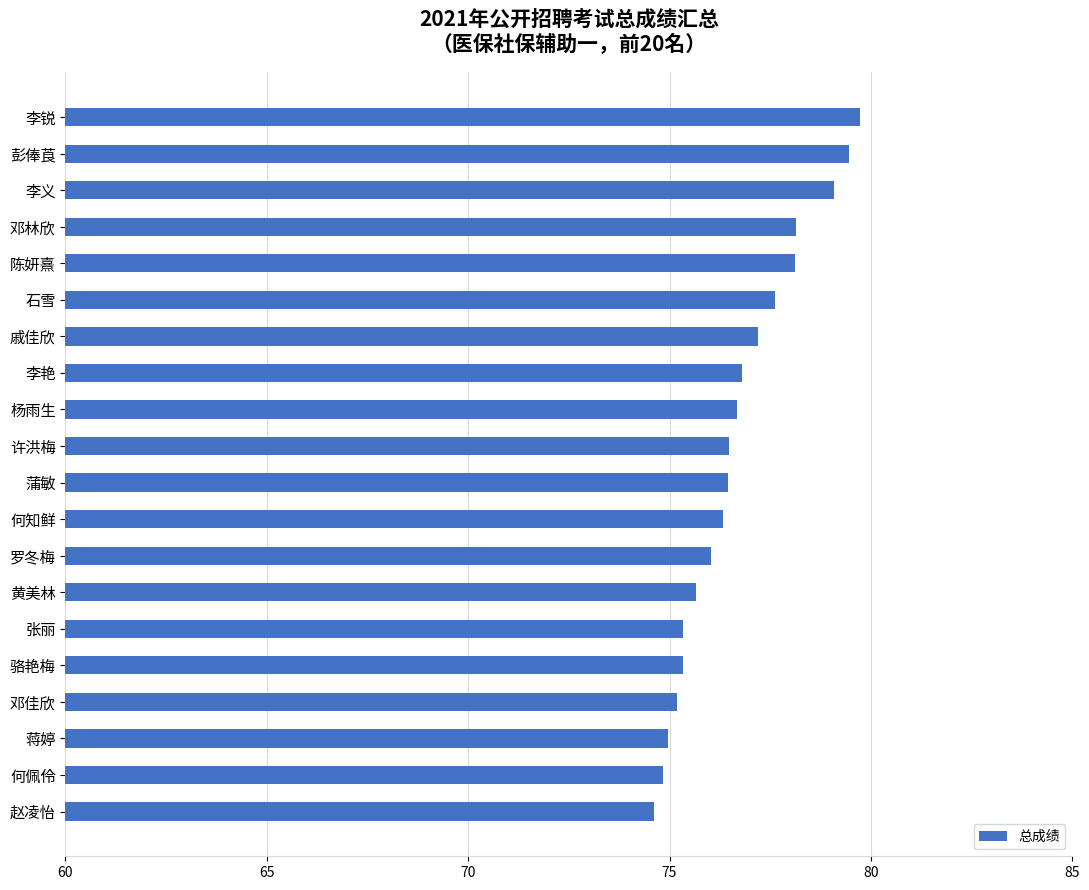

What is the value of the 15th bar from the top?

75.3